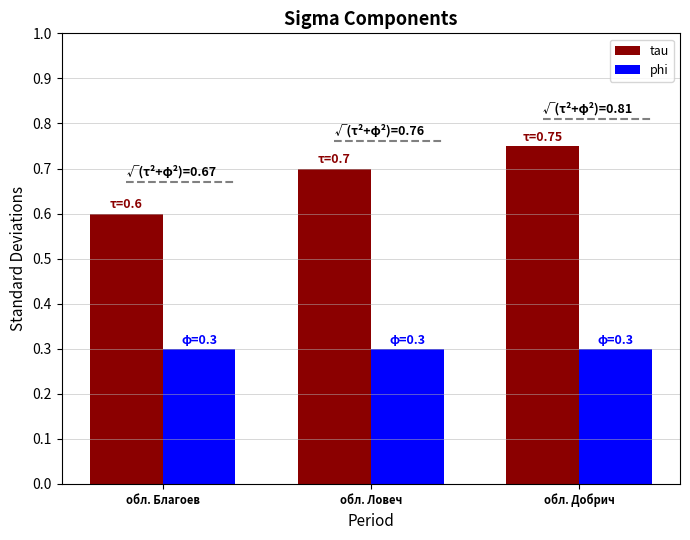

What is the average value of the tau series?

0.7